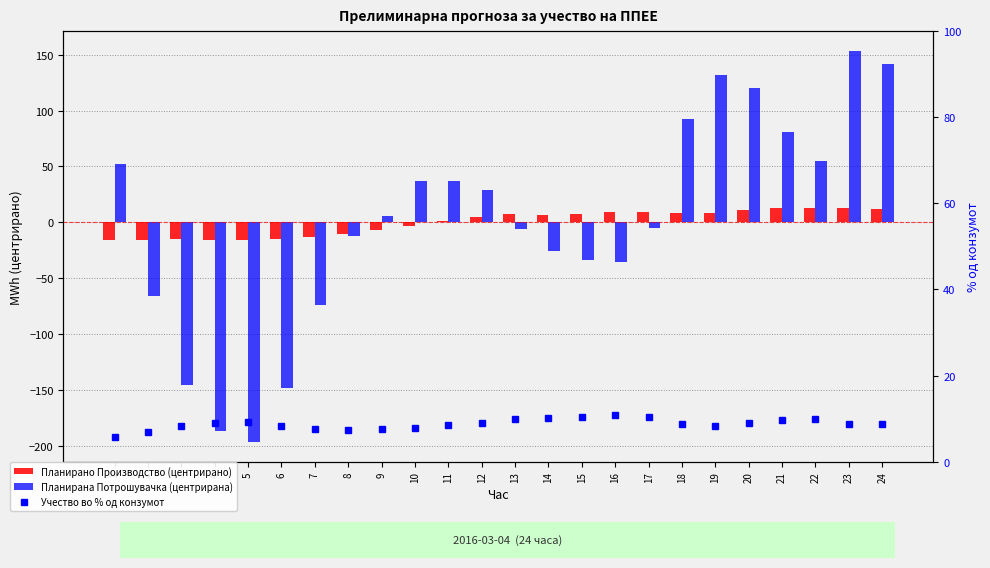

What are all the series names shown in the legend?

Планирано Производство (центрирано), Планирана Потрошувачка (центрирана), Учество во % од конзумот